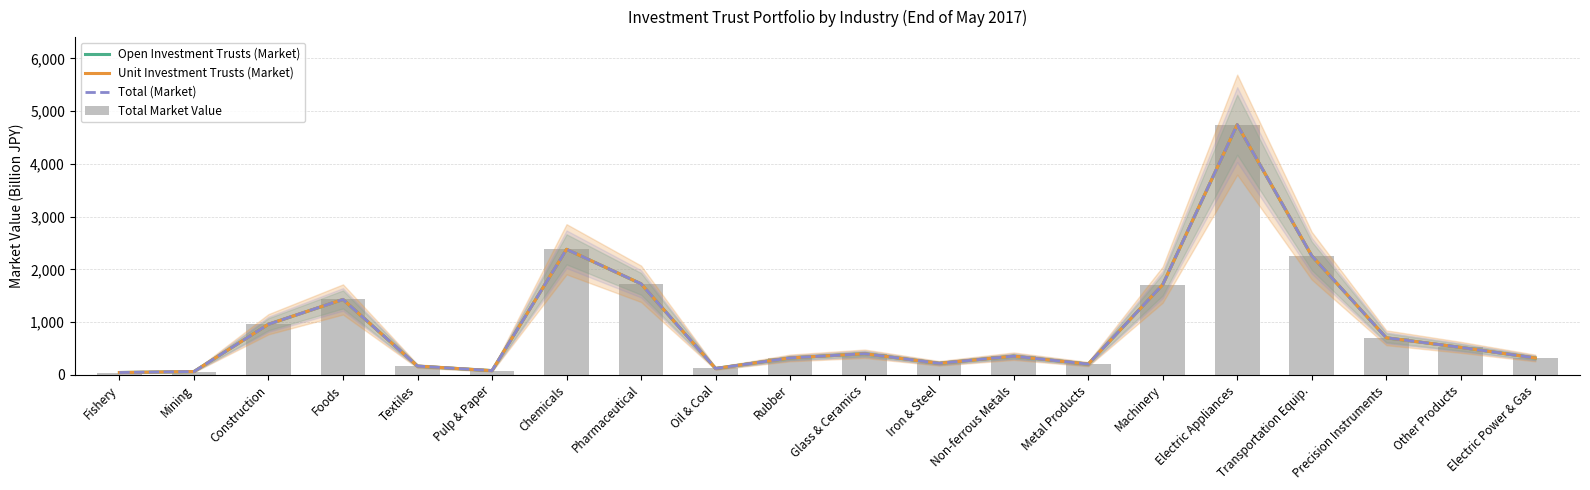

At which label does Total (Market) reach its minimum?

Fishery